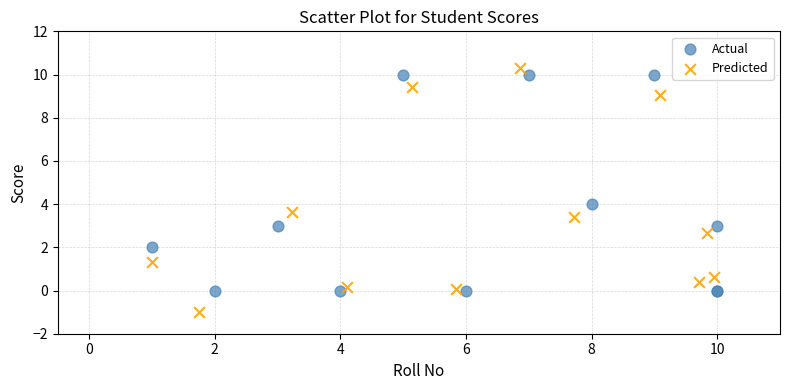

Which series has the widest spread of Y values?

Predicted